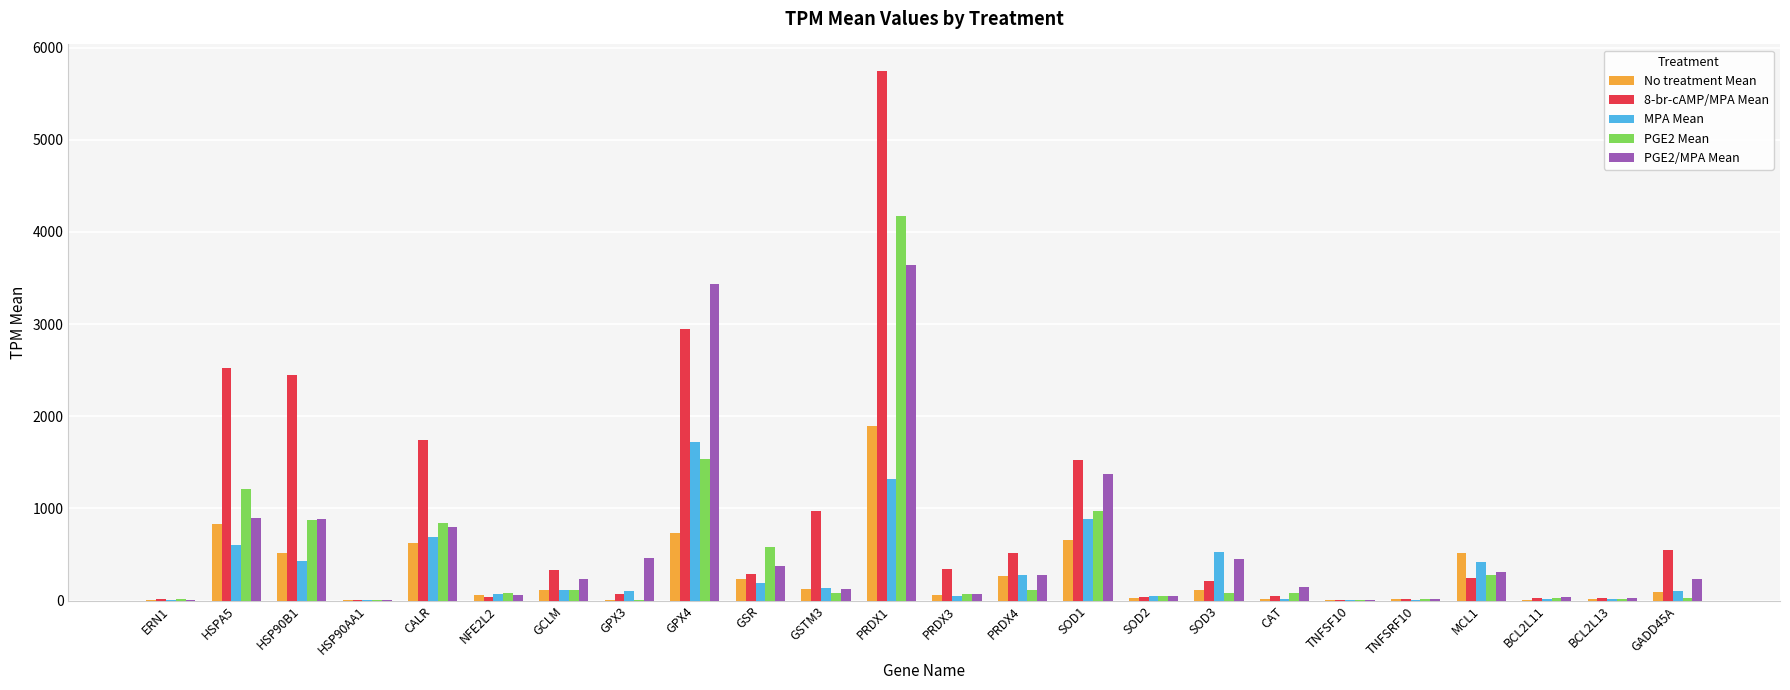

At which category is the sum across all series the highest?

PRDX1